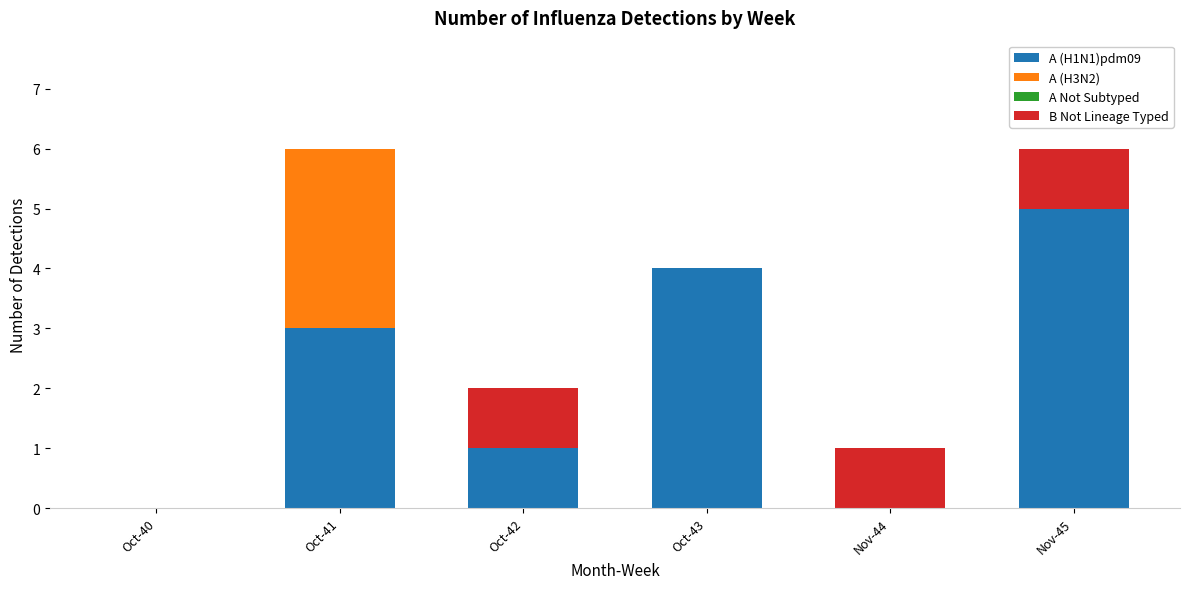

Reading left to right, list the values for the A (H1N1)pdm09 series.

Oct-40=0	Oct-41=3	Oct-42=1	Oct-43=4	Nov-44=0	Nov-45=5